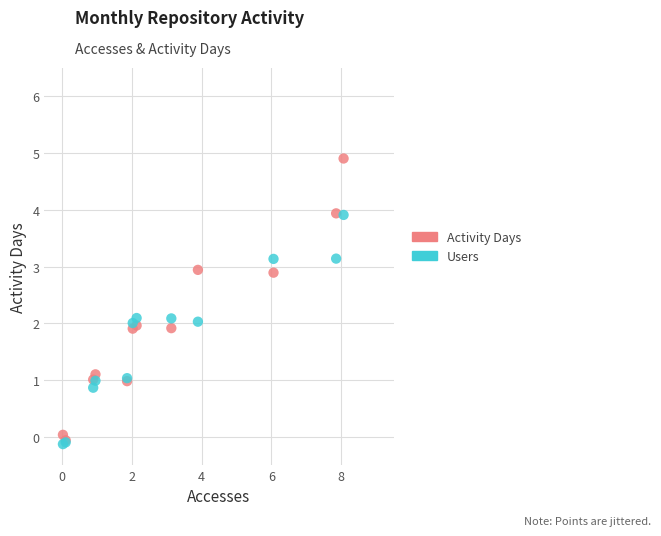

Which series contains the lowest Y value?

Users